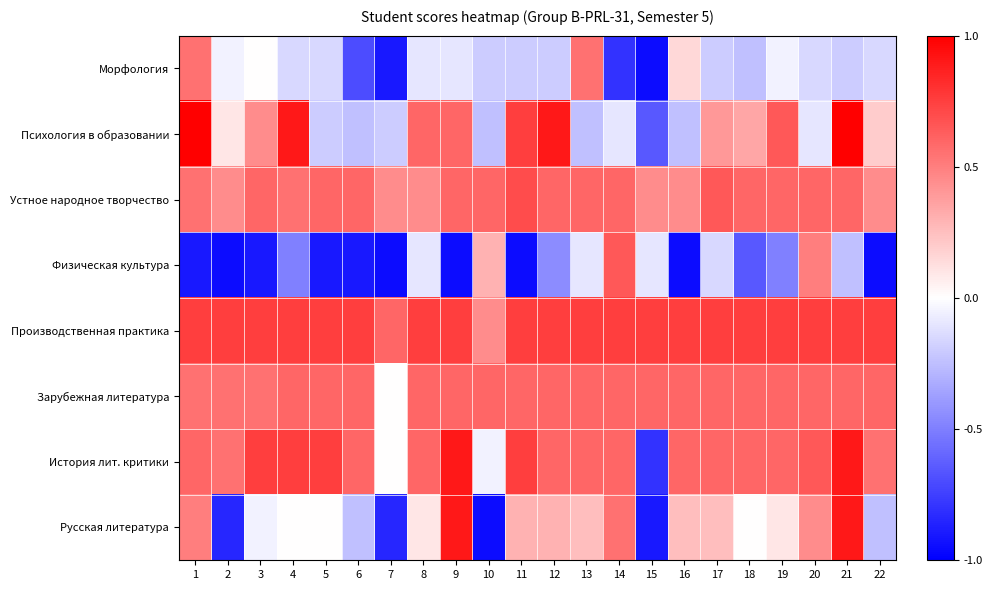

At 9, list the series in order from largest to smallest.

История лит. критики, Русская литература, Производственная практика, Психология в образовании, Устное народное творчество, Зарубежная литература, Морфология, Физическая культура